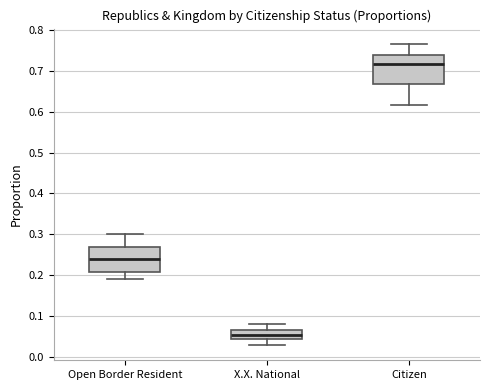

Reading left to right, transcribe this box plot: for each box, give where its median line is, the range the box spans, and where its two whiskers end, as read against the y-axis. The values are not printed on the chart, so give them approximately, as read against the axis.

Open Border Resident: median 0.24, box 0.21 to 0.27, whiskers 0.19 to 0.30
X.X. National: median 0.05, box 0.04 to 0.07, whiskers 0.03 to 0.08
Citizen: median 0.72, box 0.67 to 0.74, whiskers 0.62 to 0.77